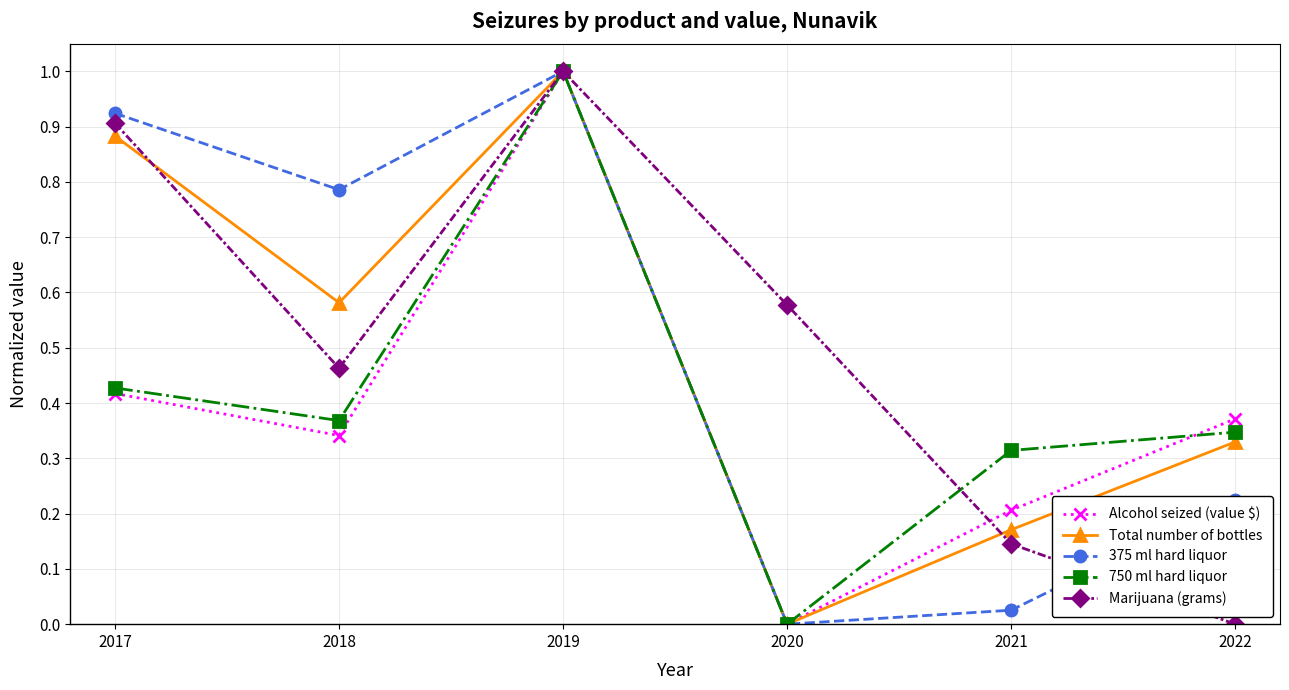

In Total number of bottles, how many points are higher than both neighbors (excluding endpoints)?

1